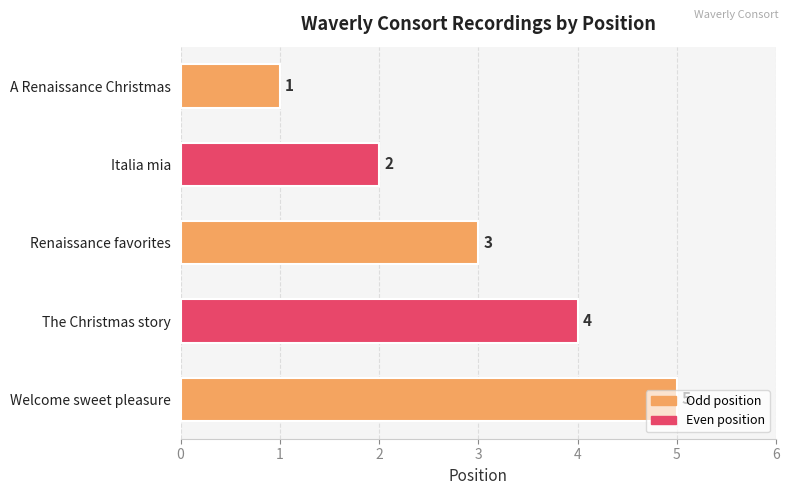

How many values are between 2 and 4?

3